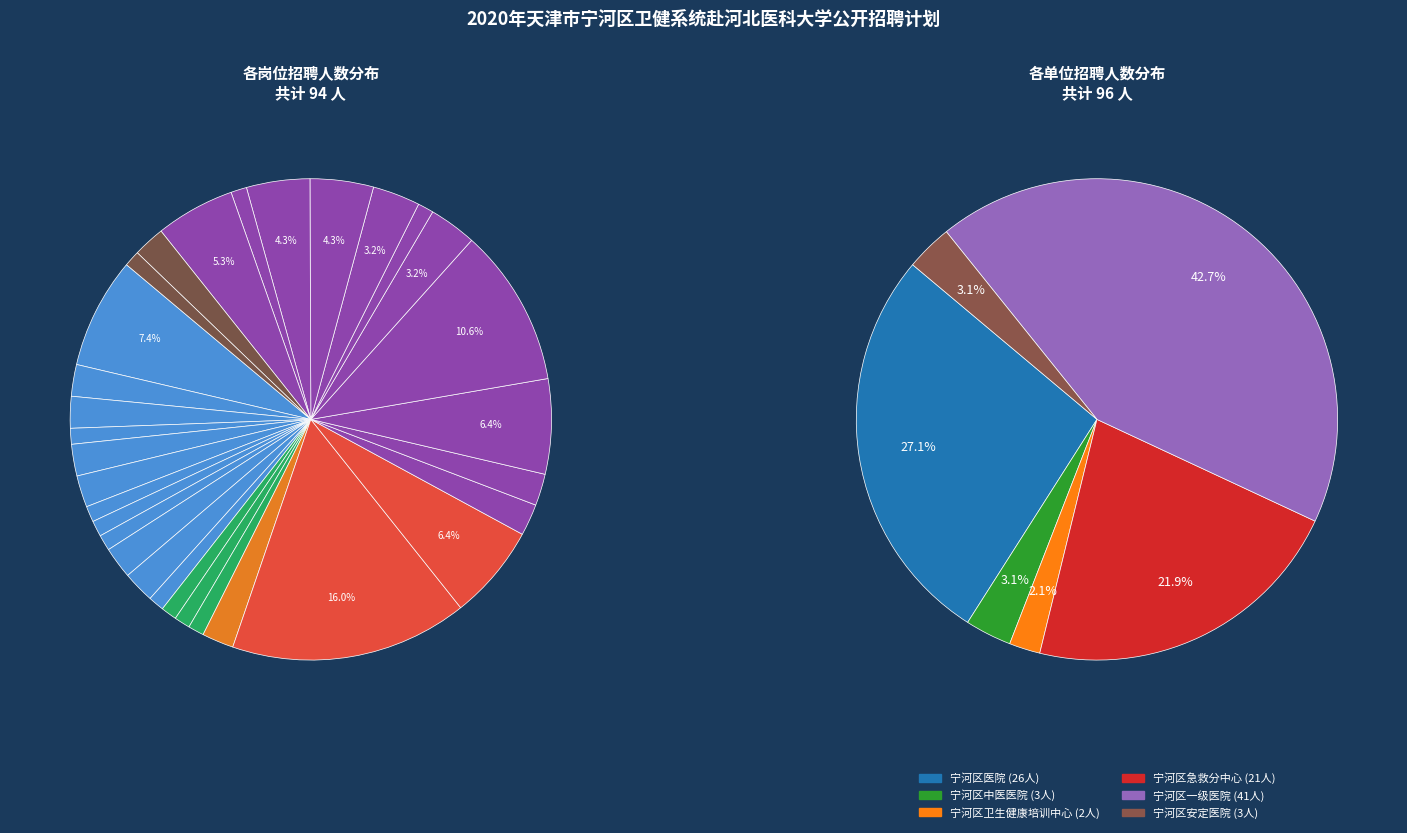

Which category has the biggest portion of the pie?

宁河区急救分中心-专技岗1